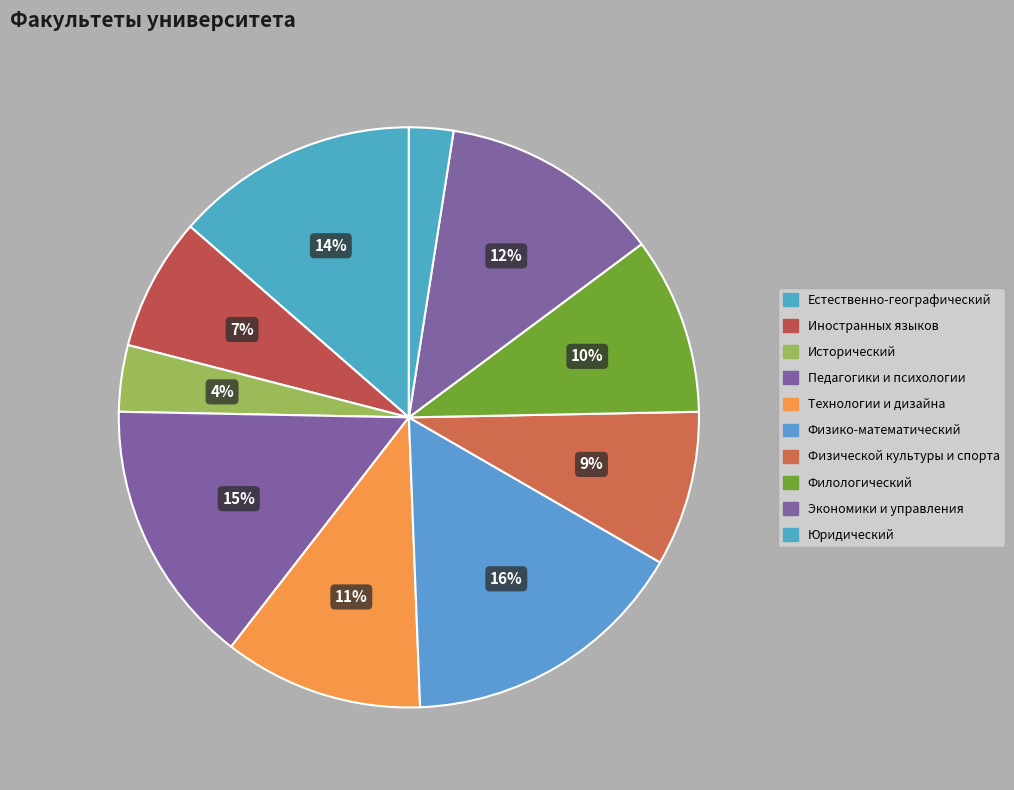

True or false: Естественно-географический accounts for 23% of the total.

False